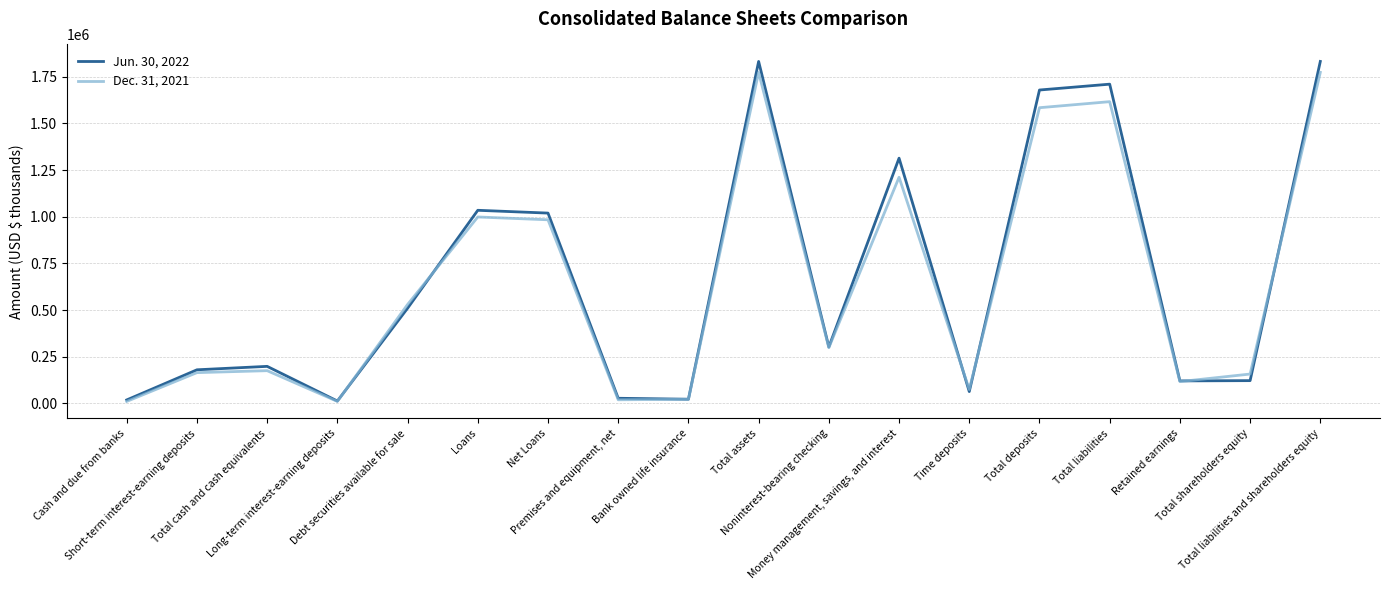

Which series has the largest range (max minus min)?

Jun. 30, 2022